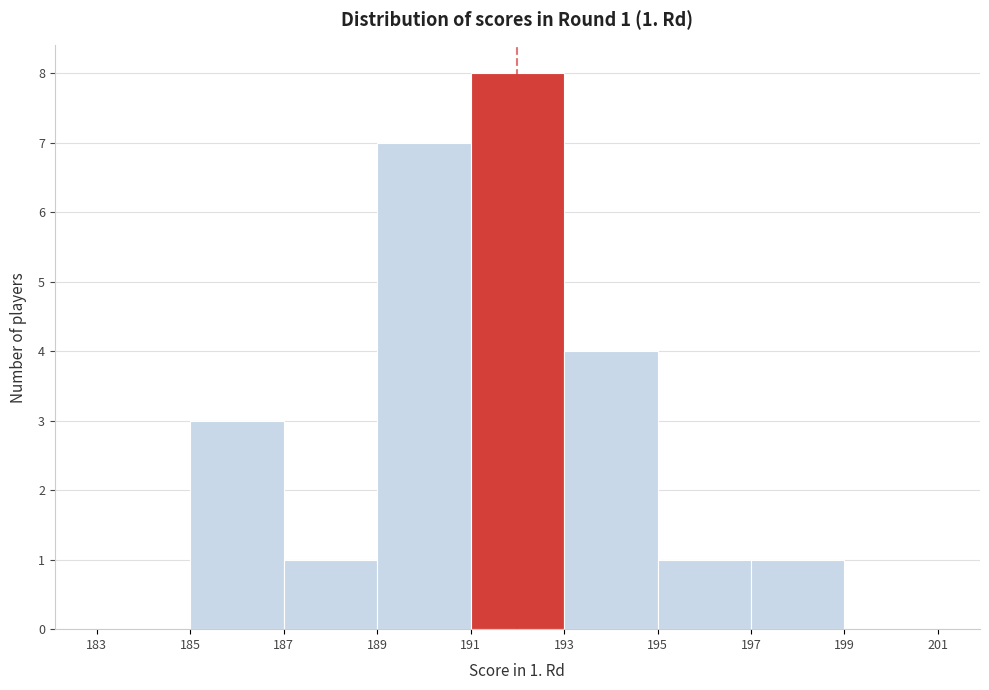

Over which range of the x-axis is the bar tallest?

191 to 193